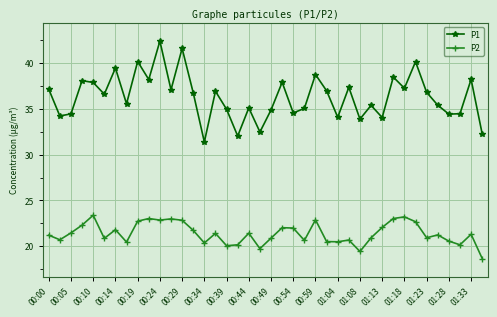

Rank the series by their average value, from lowest to highest.

P2, P1